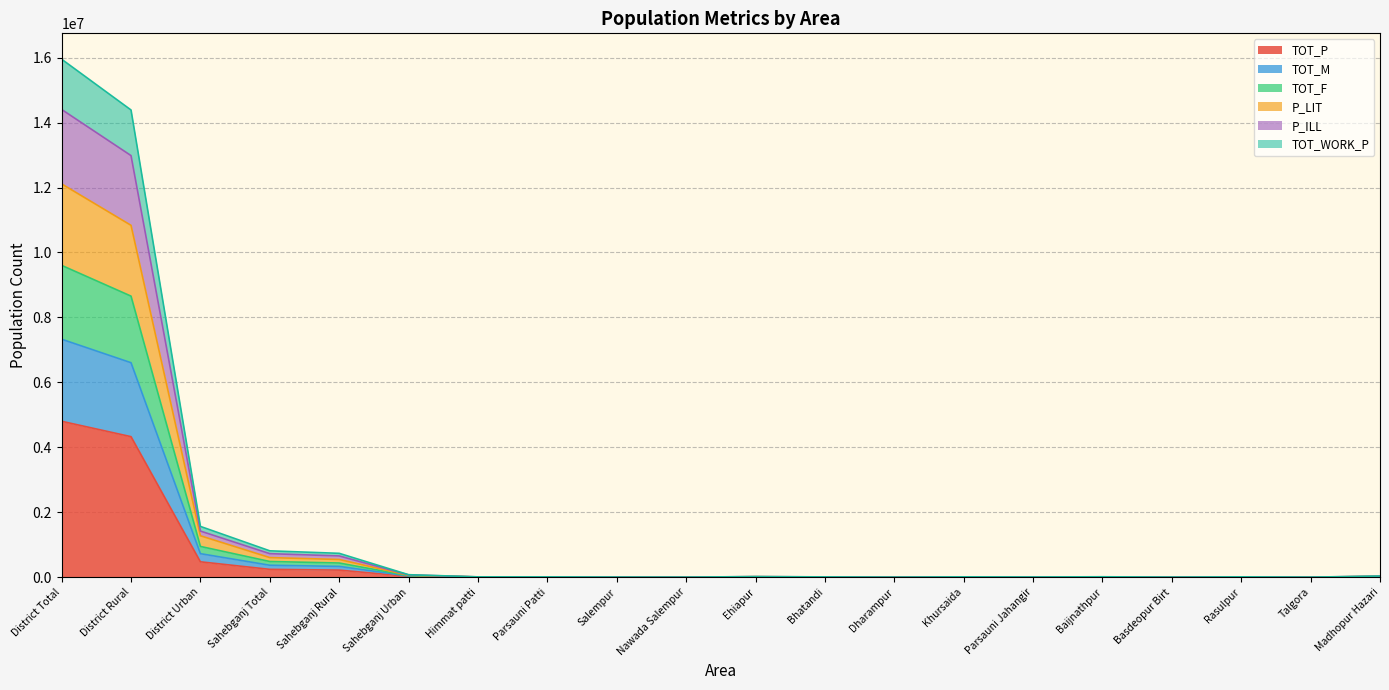

At which category is the sum across all series the highest?

District Total